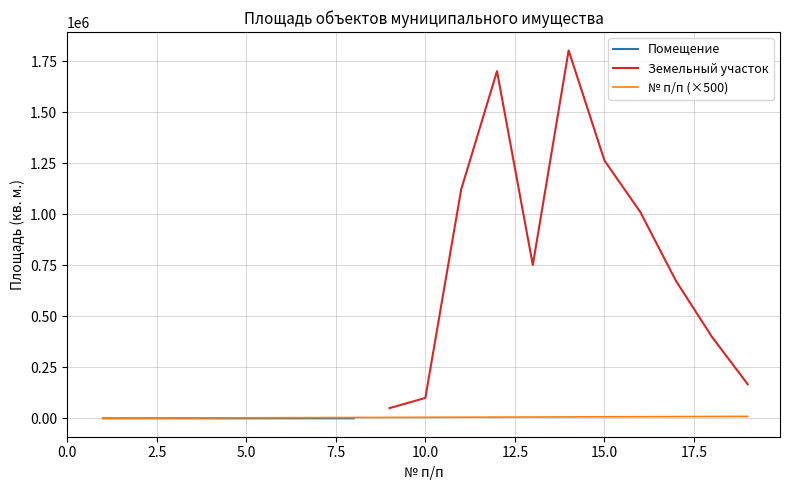

What is the smallest value displayed?

500